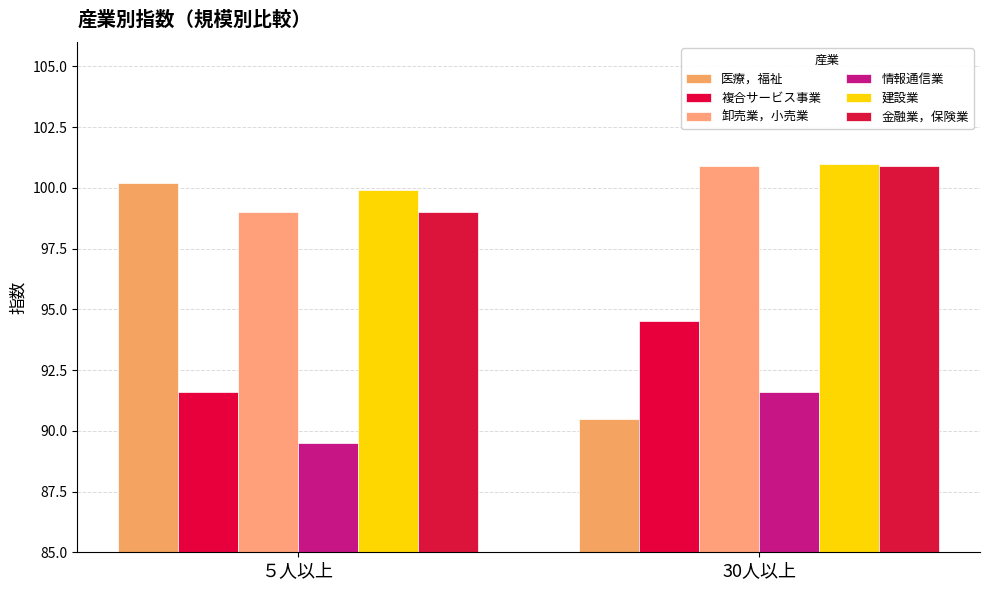

At how many categories does at least one series exceed 91?

2